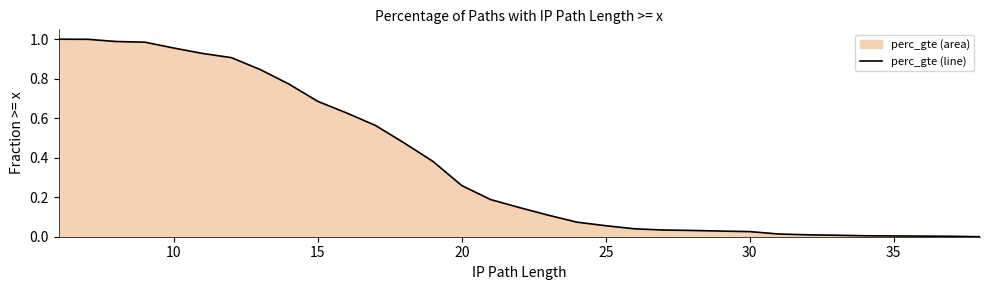

What is the maximum value shown in the chart?

1.0